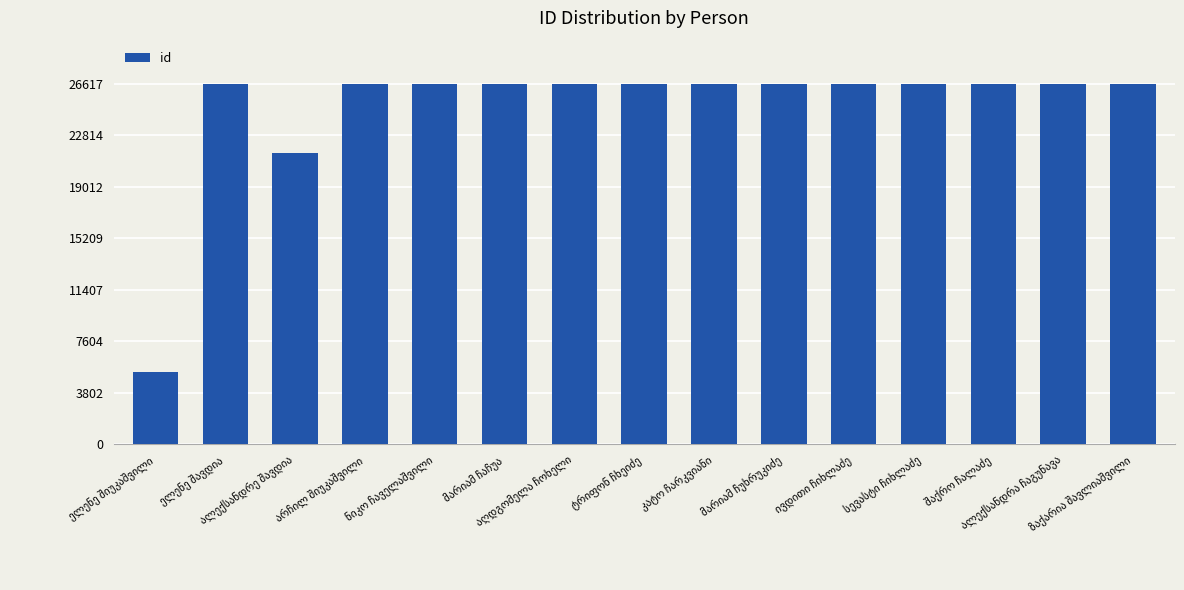

Are the bars grouped side by side (vs. stacked)?

No